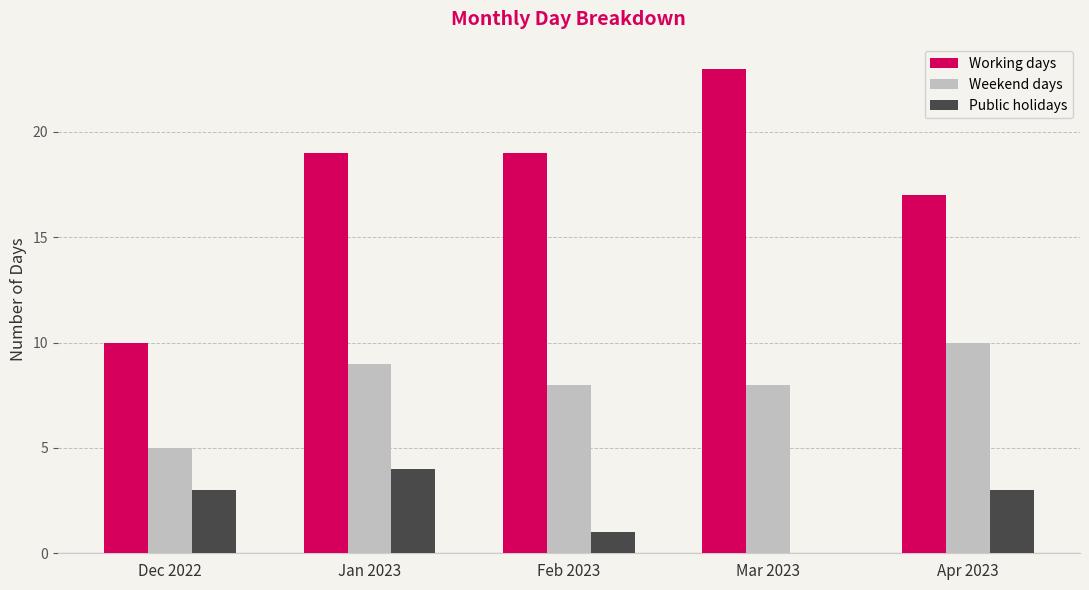

What is the sum of all Weekend days values?

40